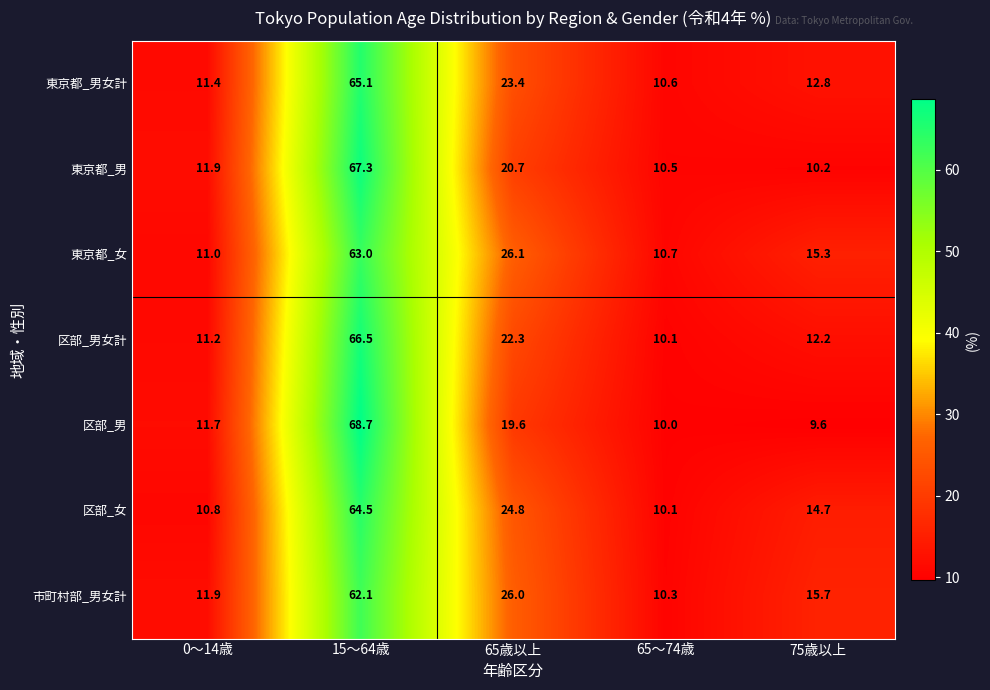

Is the value of 区部_女 at 15～64歳 greater than the value of 東京都_男女計 at 15～64歳?

No